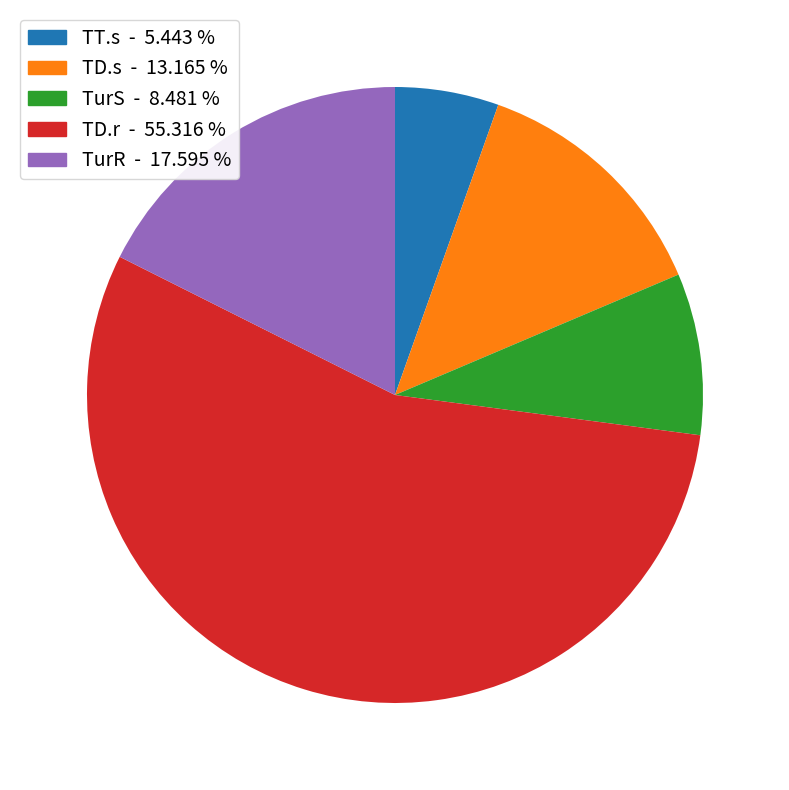

How many segments does this pie chart have?

5